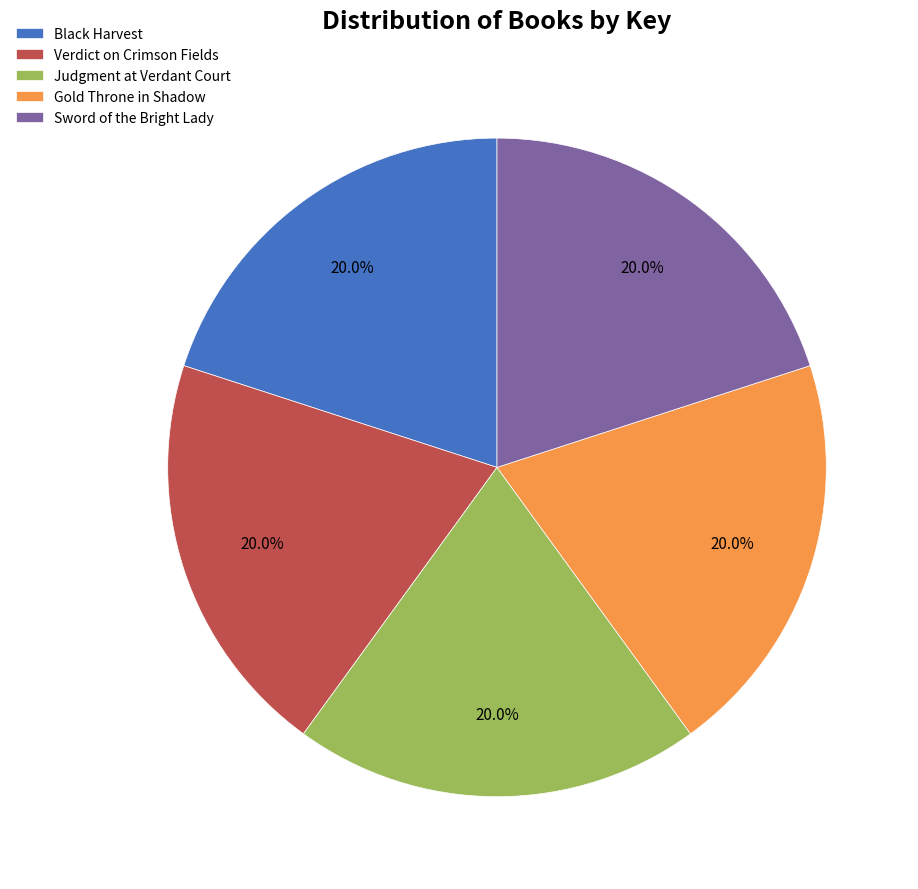

The Gold Throne in Shadow slice represents 14% of the pie. True or false?

False